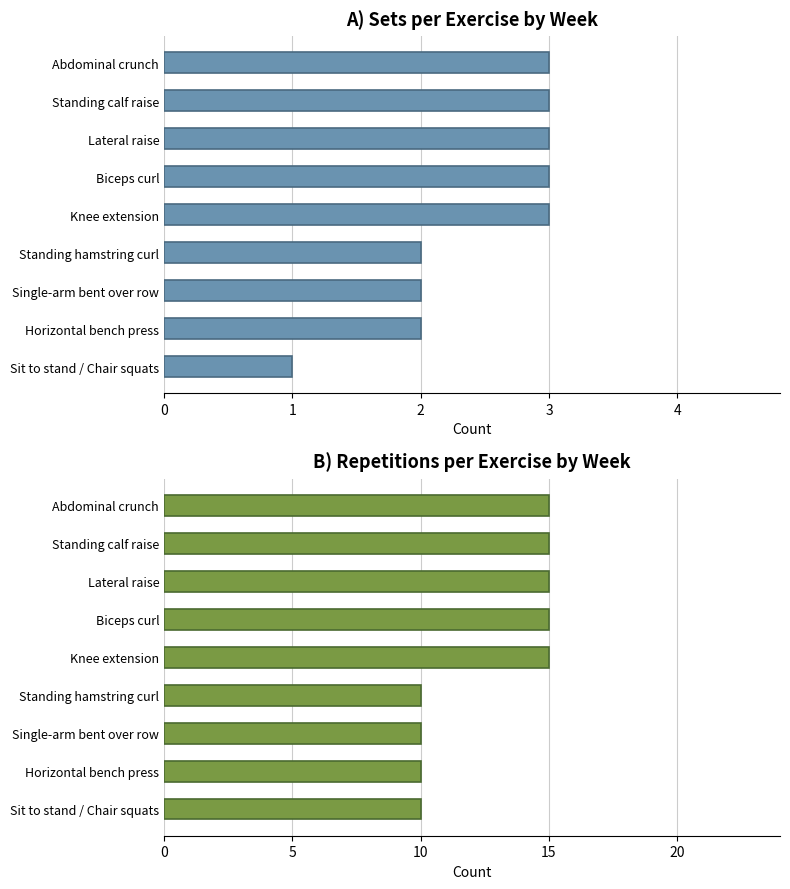

Rank the series at Standing calf raise from highest to lowest value.

Repetitions, Sets